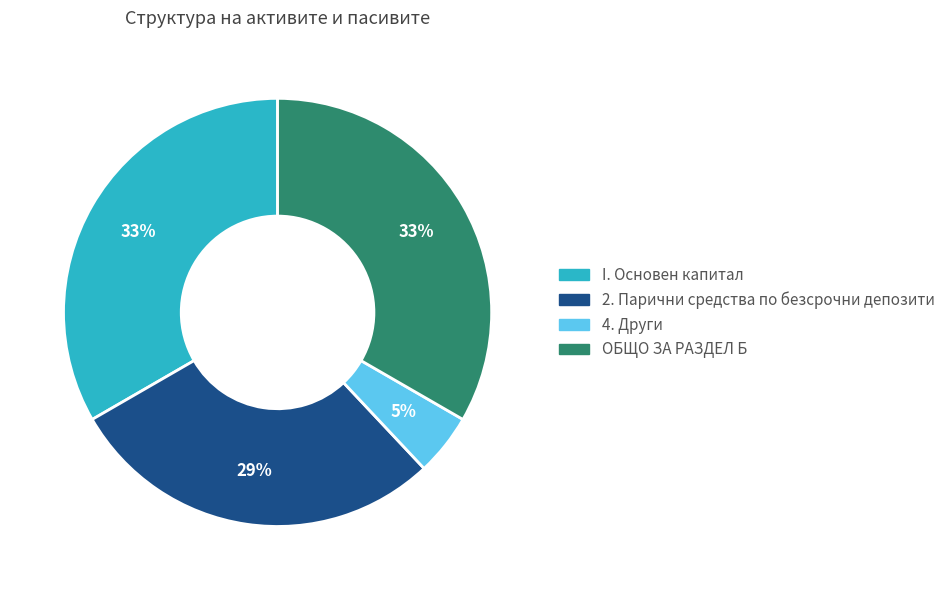

To the nearest percent, what is the average slice percentage?

25%